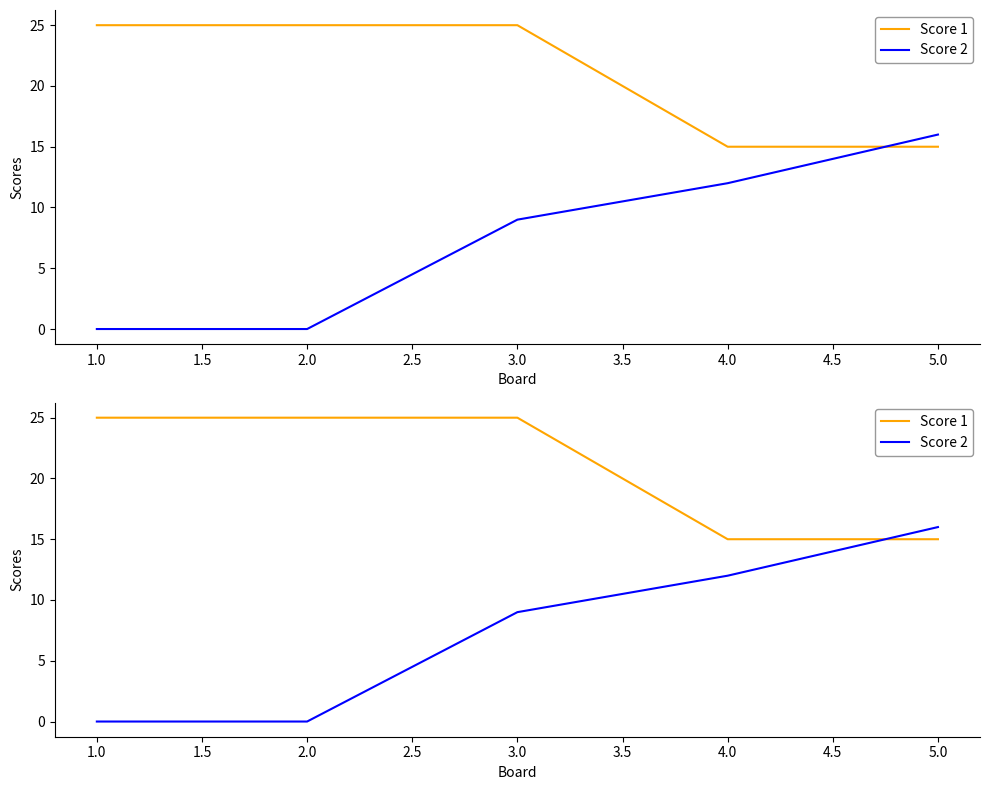

What are all the series names shown in the legend?

Score 1, Score 2